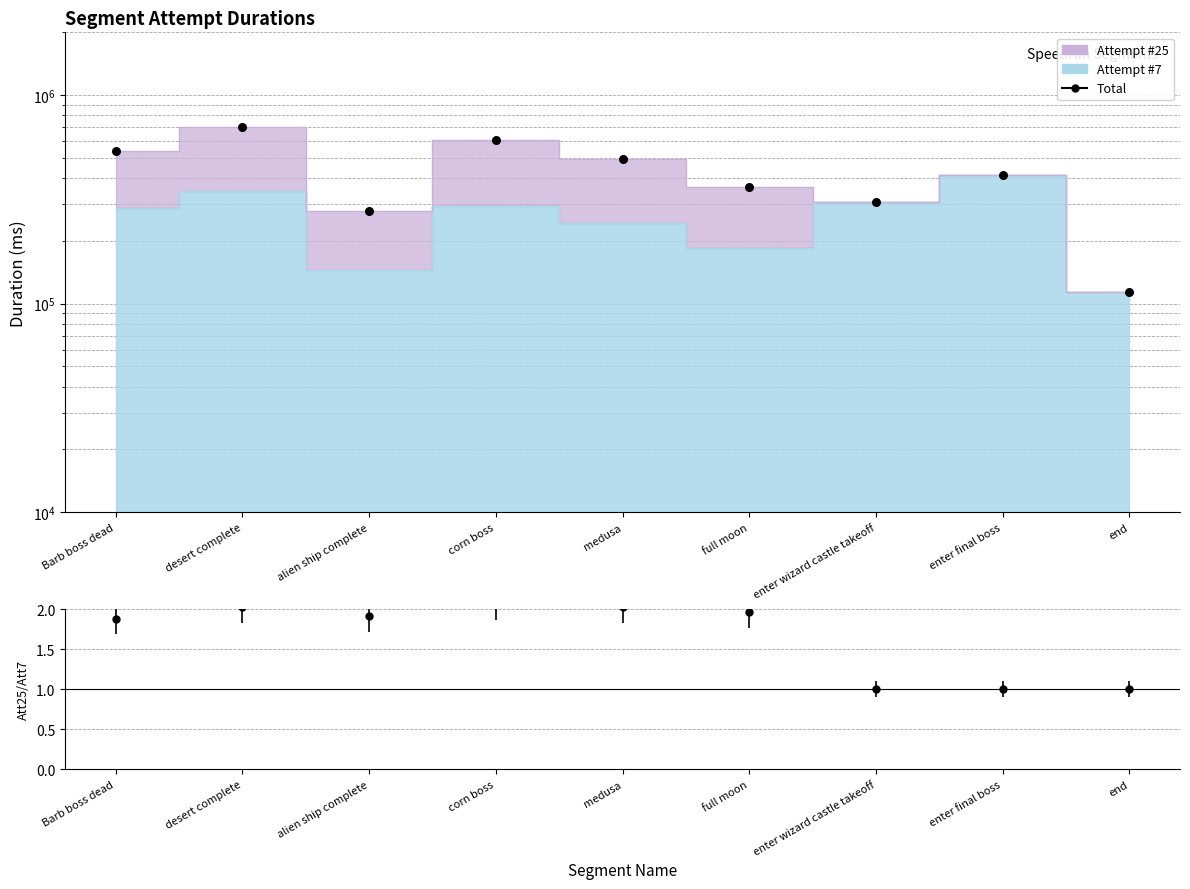

What is the change in value from Barb boss dead to enter final boss?

-125896